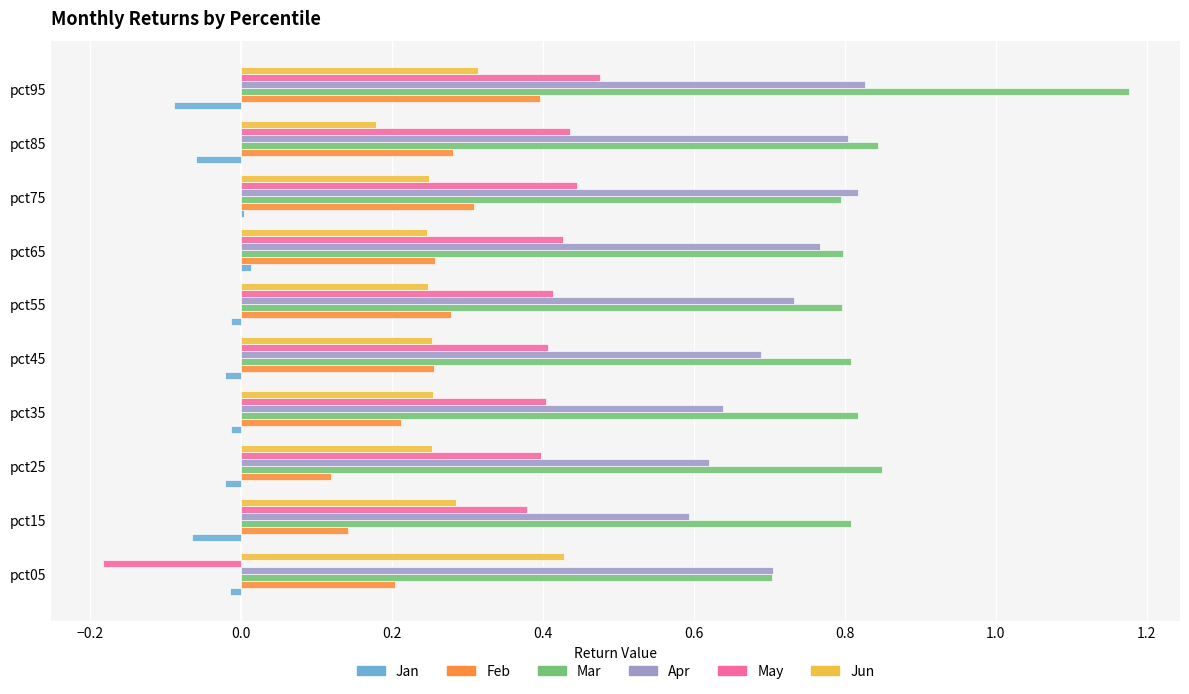

Which series changed the most between pct15 and pct65?

Apr